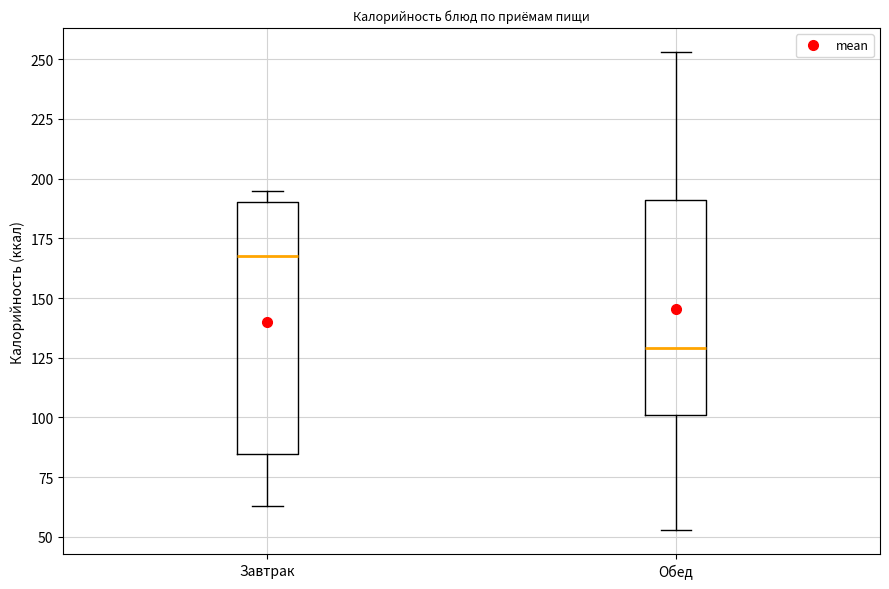

Reading left to right, transcribe this box plot: for each box, give where its median line is, the range the box spans, and where its two whiskers end, as read against the y-axis. The values are not printed on the chart, so give them approximately, as read against the axis.

Завтрак: median 165, box 85 to 190, whiskers 65 to 195
Обед: median 130, box 100 to 190, whiskers 55 to 255